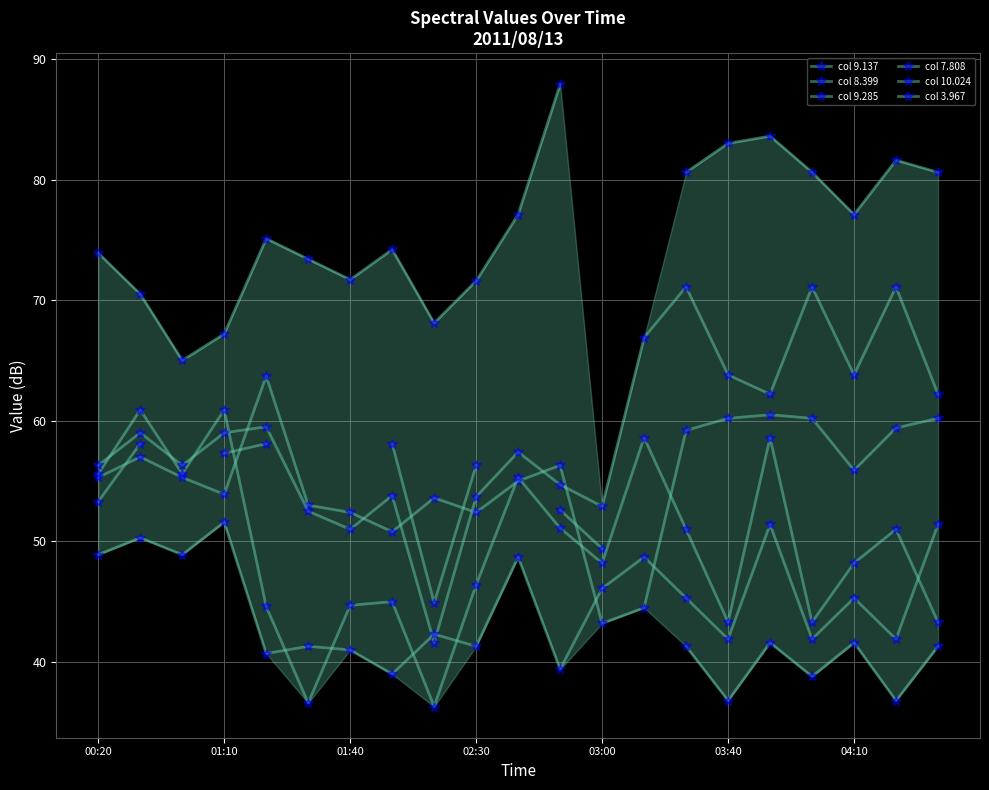

Rank the series at 13 from highest to lowest value.

col 7.808, col 10.024, col 3.967, col 9.285, col 9.137, col 8.399